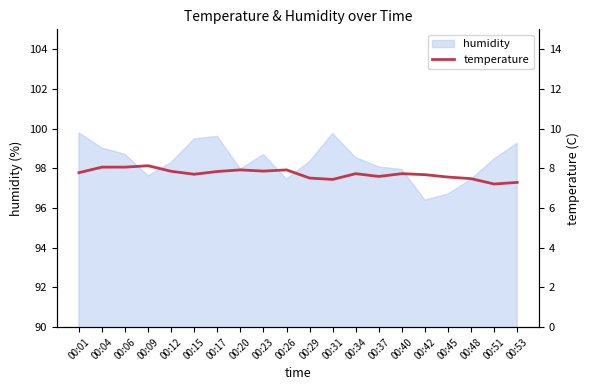

Reading left to right, extract all data points from this chart.

7.8	8.1	8.1	8.1	7.8	7.7	7.8	7.9	7.9	7.9	7.5	7.4	7.7	7.6	7.7	7.7	7.6	7.5	7.2	7.3